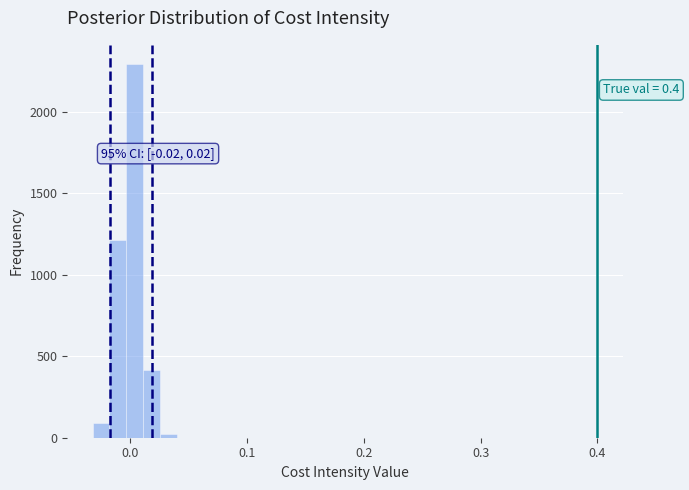

Around what value on the x-axis is the tallest bar? Give the approximate position of its centre, as read against the axis.

0.00